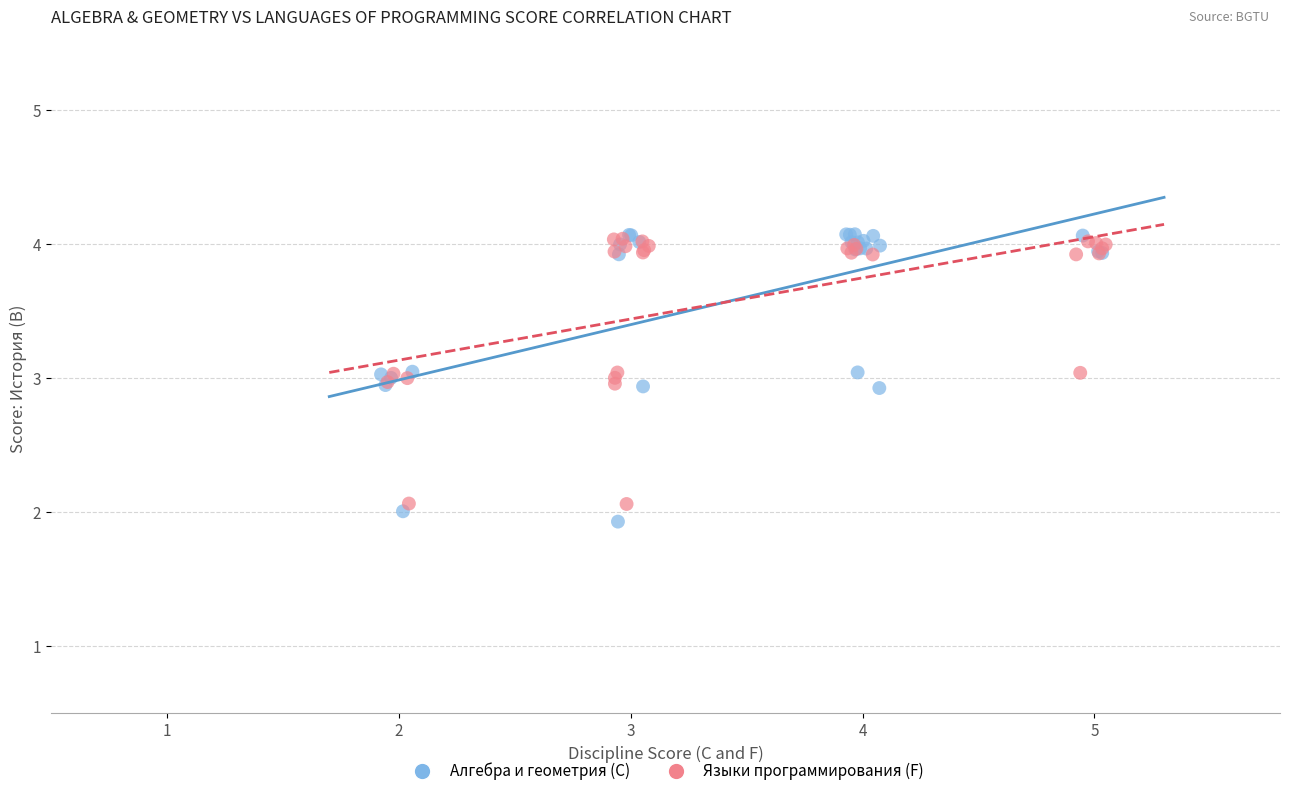

Which series has the largest Y range (max minus min)?

Алгебра и геометрия (C)